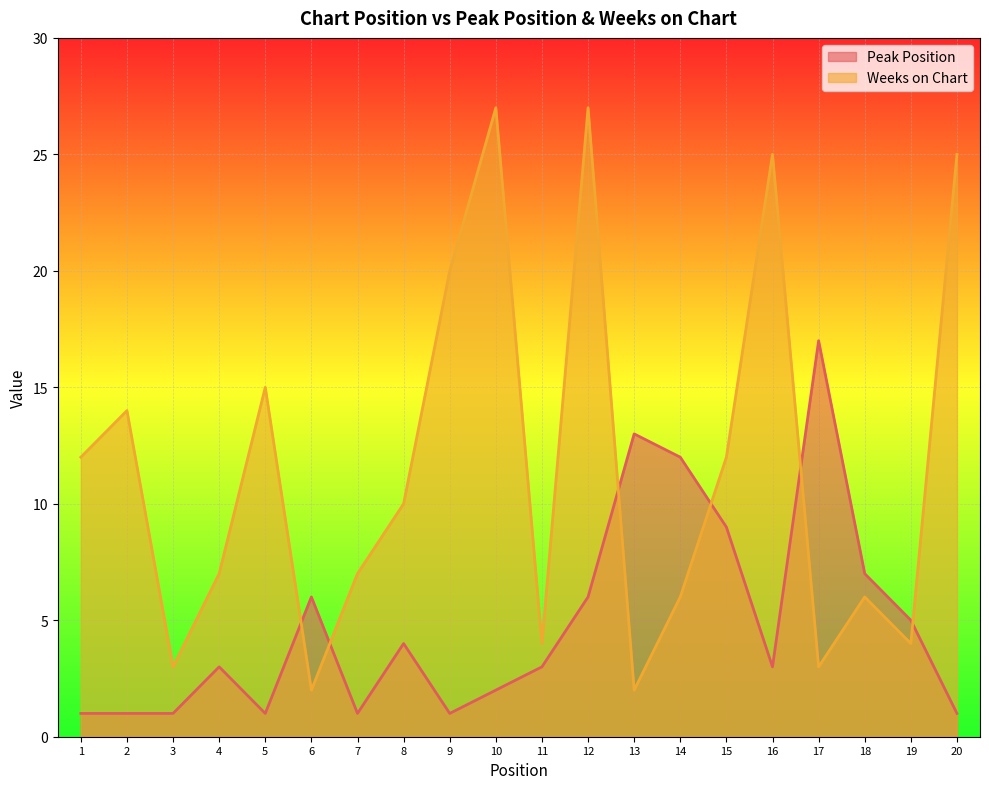

Which series changed the most between 10 and 16?

Weeks on Chart